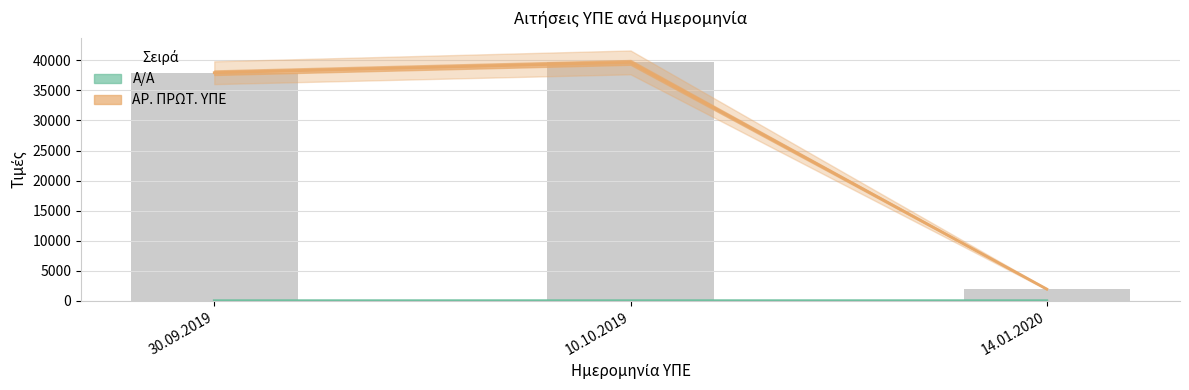

List the labels in order of ΑΡ. ΠΡΩΤ. ΥΠΕ value, smallest first.

14.01.2020, 30.09.2019, 10.10.2019